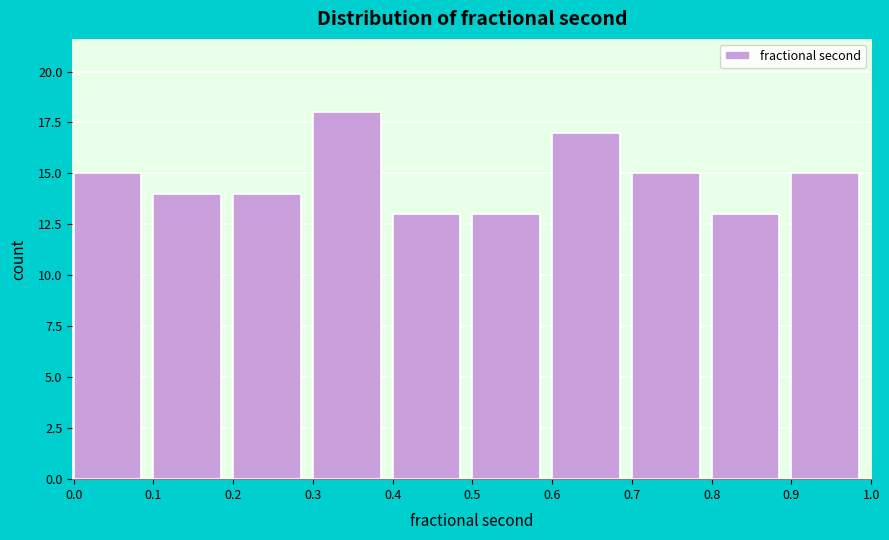

Reading left to right, transcribe this chart: for each bar, give the range it covers on the x-axis and its height. The values are not printed on the chart, so give them approximately, as read against the axis.

0.0 to 0.1: 15
0.1 to 0.2: 14
0.2 to 0.3: 14
0.3 to 0.4: 18
0.4 to 0.5: 13
0.5 to 0.6: 13
0.6 to 0.7: 17
0.7 to 0.8: 15
0.8 to 0.9: 13
0.9 to 1.0: 15